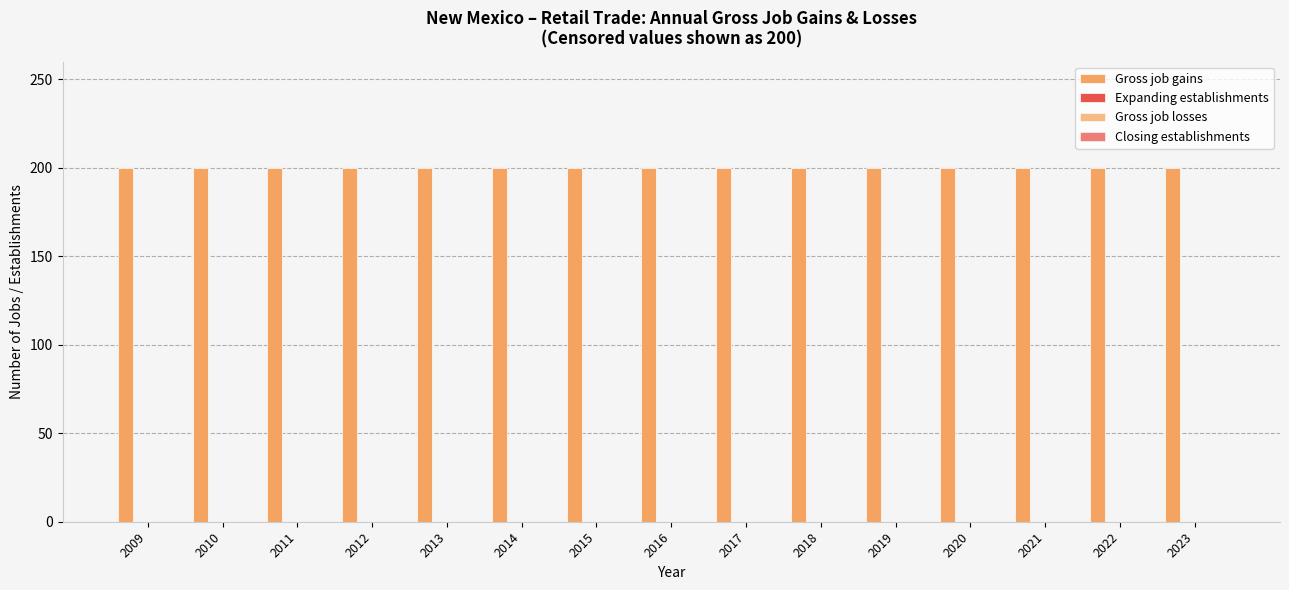

Which label corresponds to the largest value in the chart?

2009